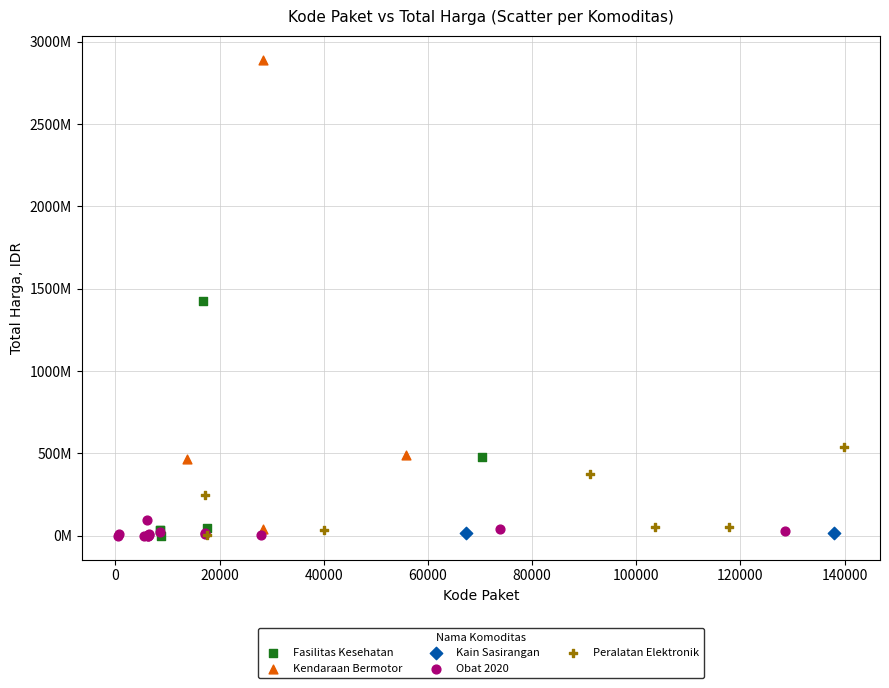

What are all the series names shown in the legend?

Fasilitas Kesehatan, Kendaraan Bermotor, Kain Sasirangan, Obat 2020, Peralatan Elektronik